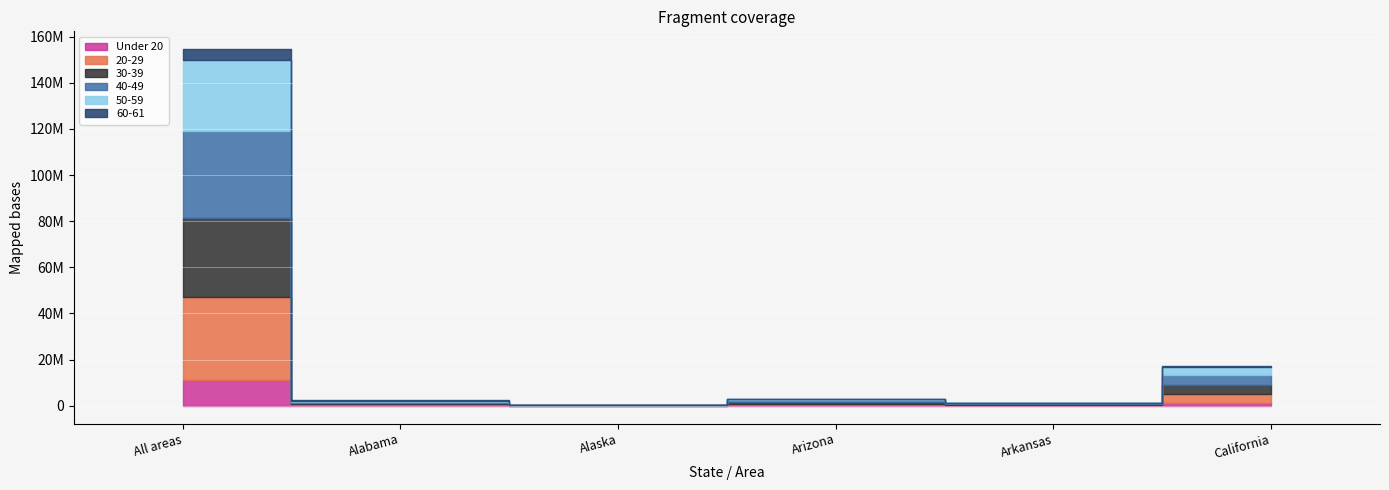

What is the label of the 3rd point from the left?

Alaska